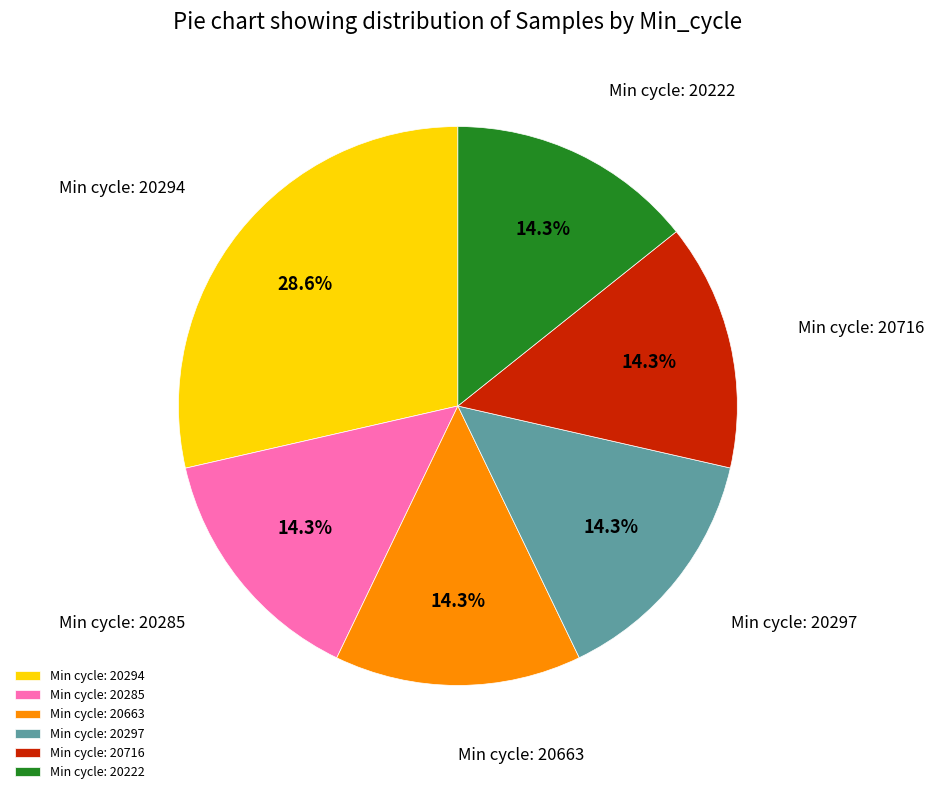

How many segments does this pie chart have?

6